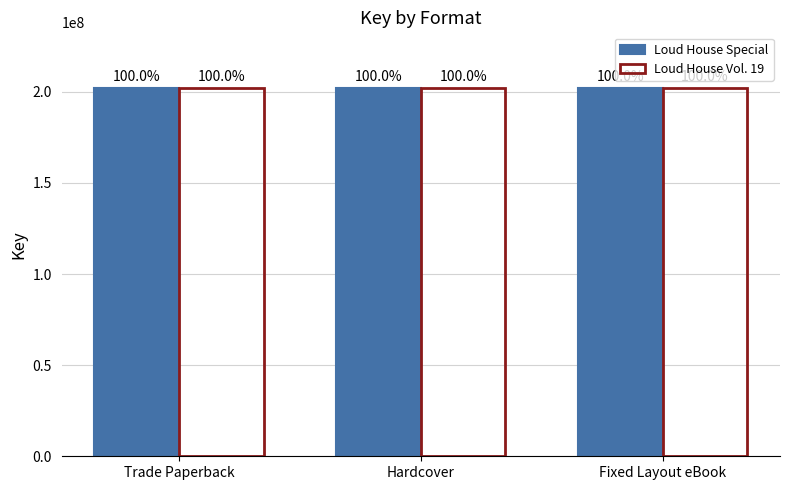

List the series in order of their peak value, lowest first.

Loud House Vol. 19, Loud House Special